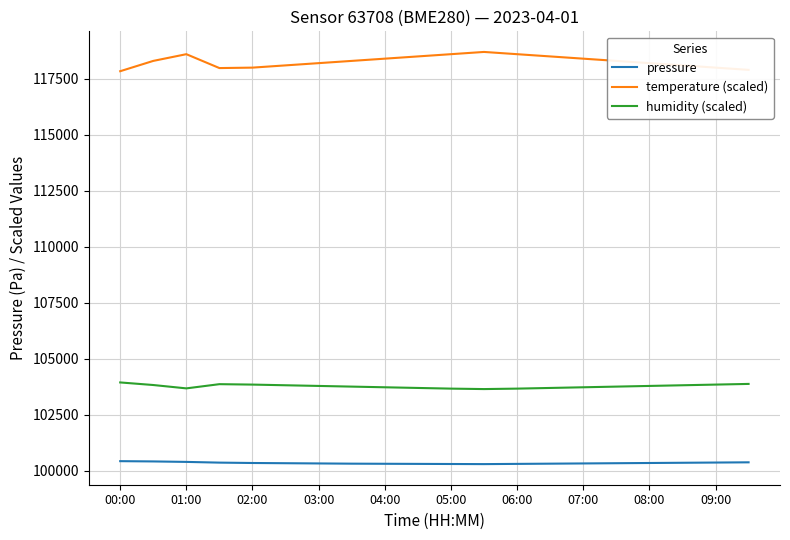

Does the chart have visible grid lines?

Yes